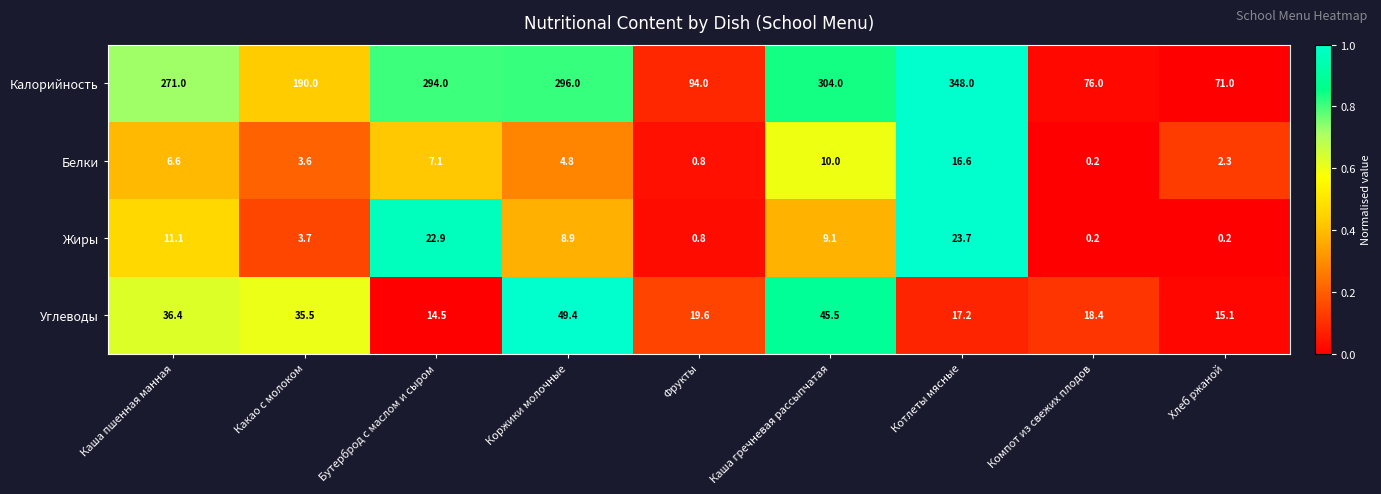

The Белки series shows 2.3 at Хлеб ржаной. True or false?

True